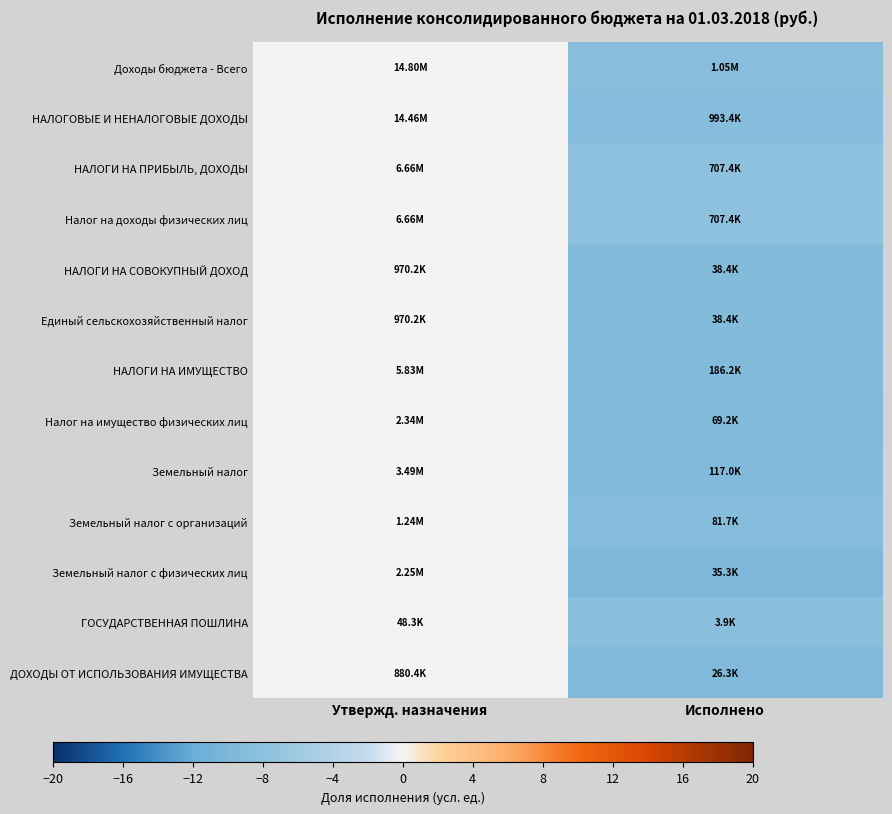

At which category is the sum across all series the highest?

Утвержд. назначения